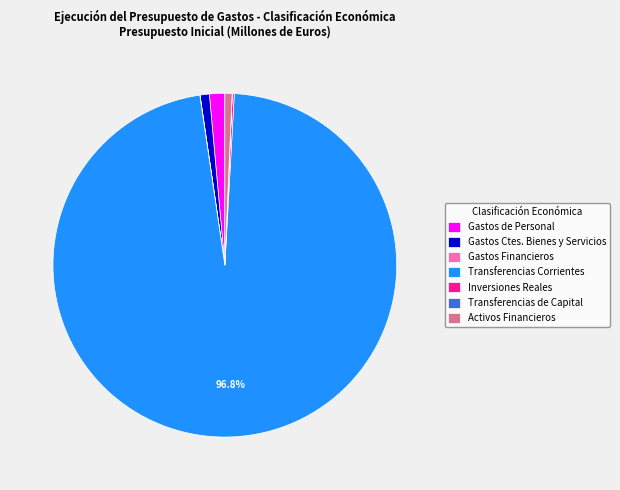

What is the largest slice in the pie chart?

Transferencias Corrientes